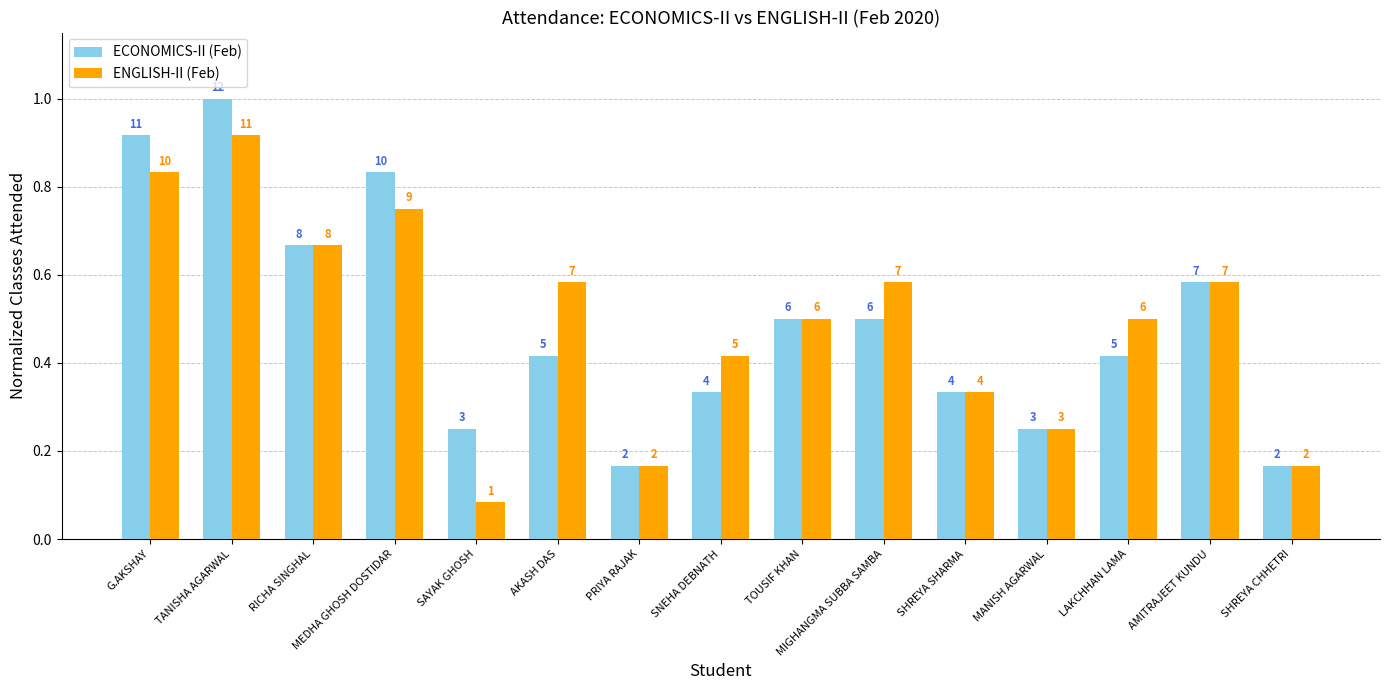

What position from the left is TANISHA AGARWAL?

2